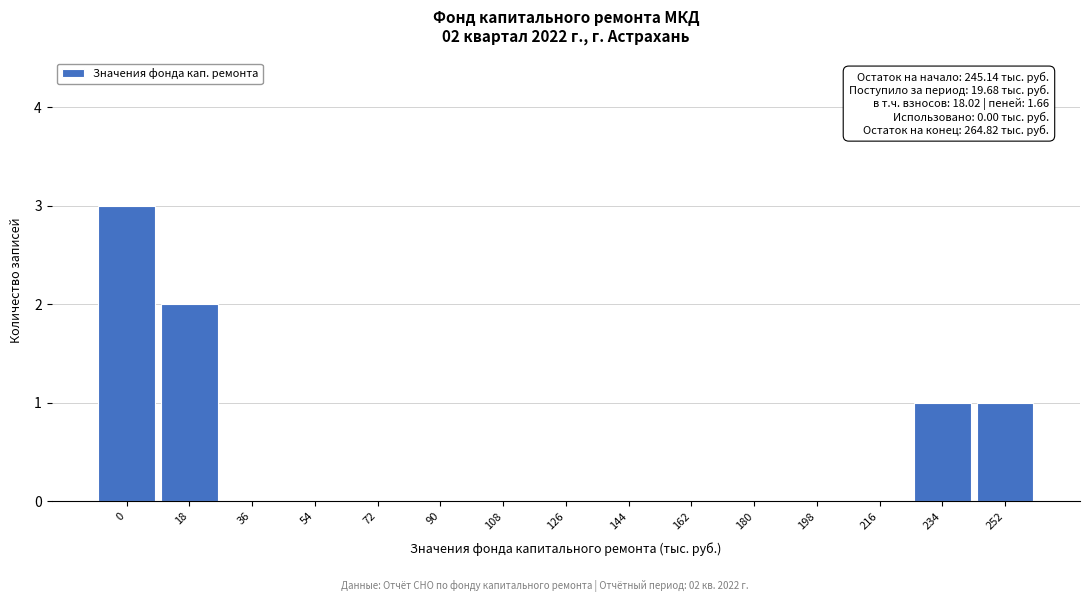

Reading left to right, list all the values displayed in this chart.

0=3	18=2	36=0	54=0	72=0	90=0	108=0	126=0	144=0	162=0	180=0	198=0	216=0	234=1	252=1